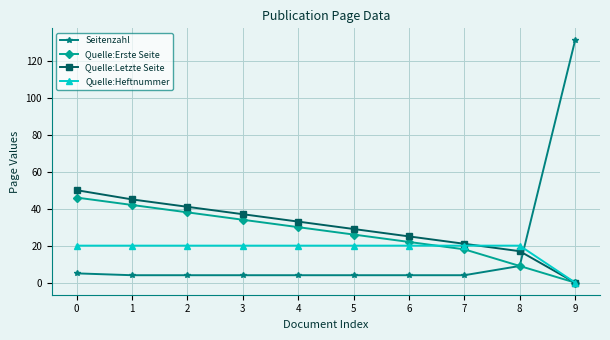

Where is Seitenzahl nearest to the value 67?

8